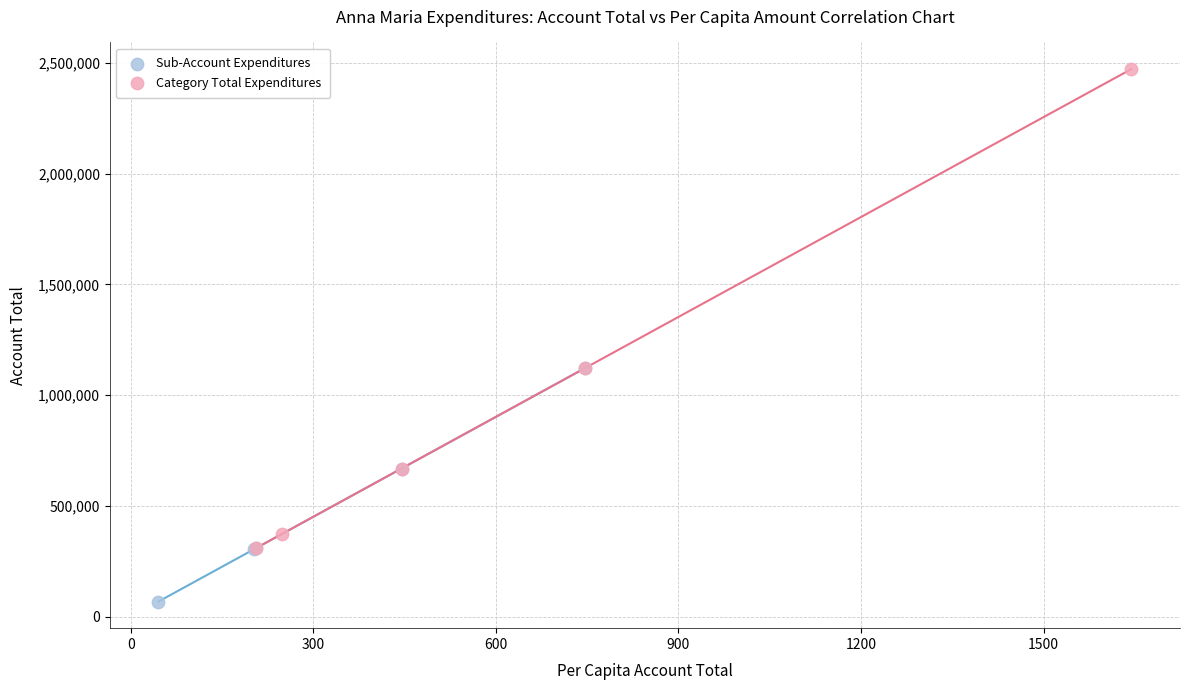

What are all the series names shown in the legend?

Sub-Account Expenditures, Category Total Expenditures